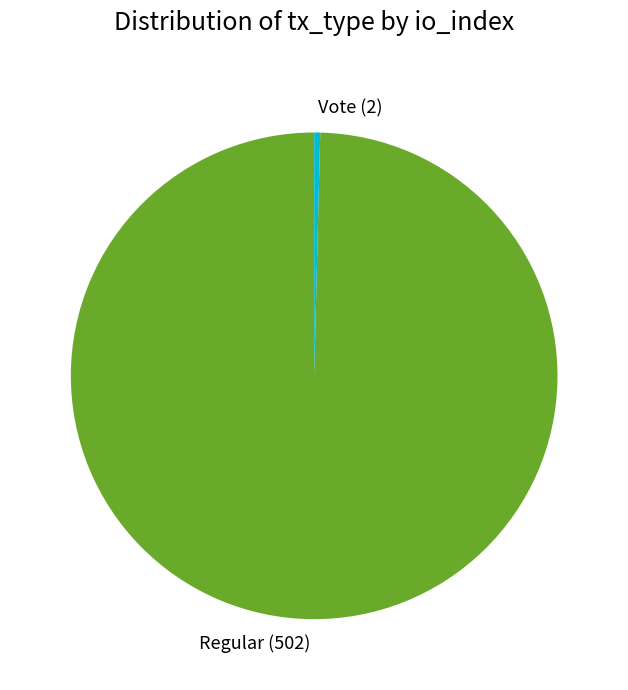

Does any single category account for the majority?

Yes